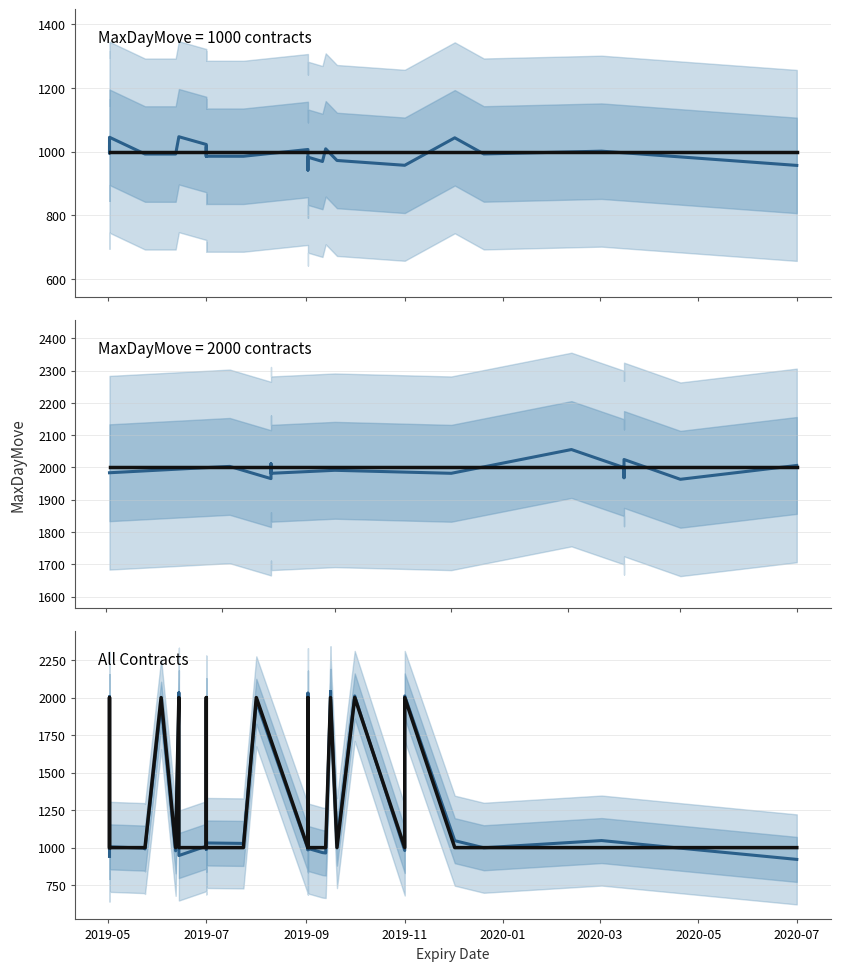

The value of All Contracts at 2020-07 is 3041.4. True or false?

False